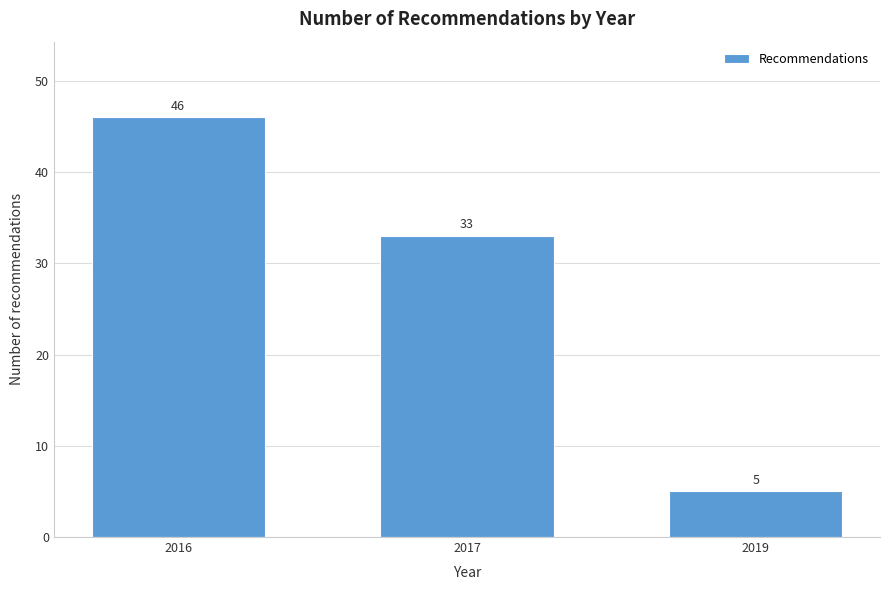

Reading right to left, extract all data points from this chart.

5	33	46